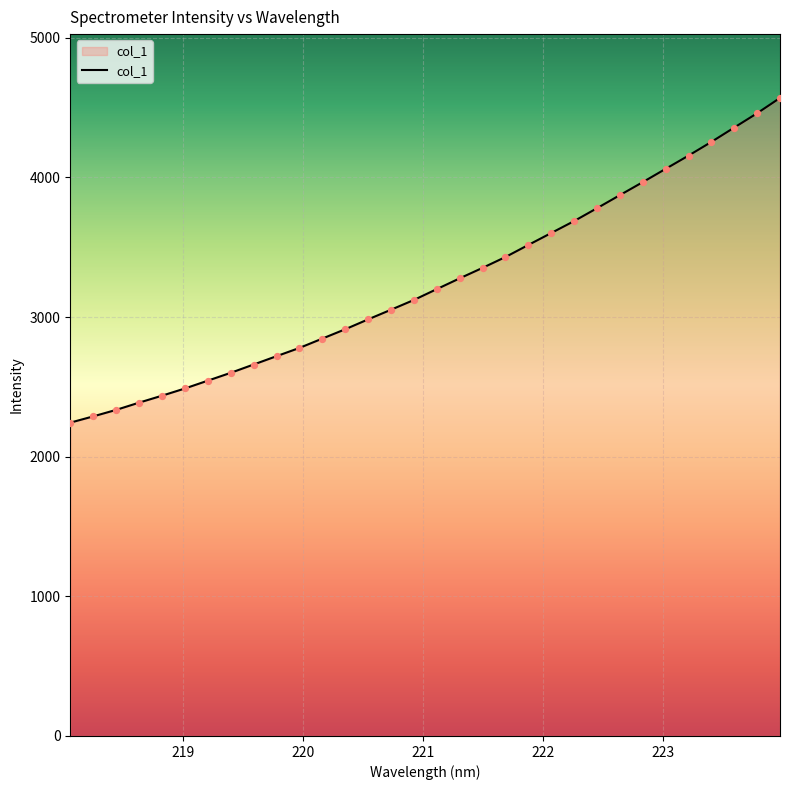

What is the maximum value shown in the chart?

4569.3